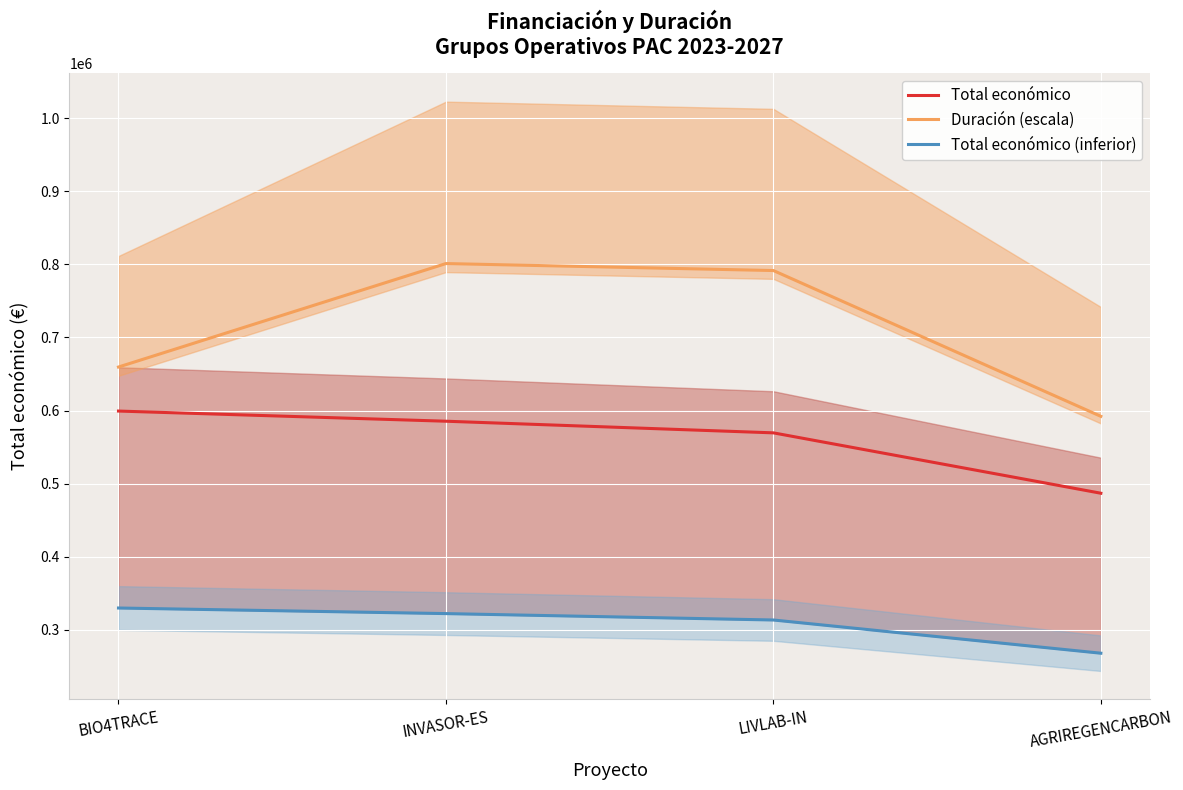

Which series has the largest total across all categories?

Duración (escala)